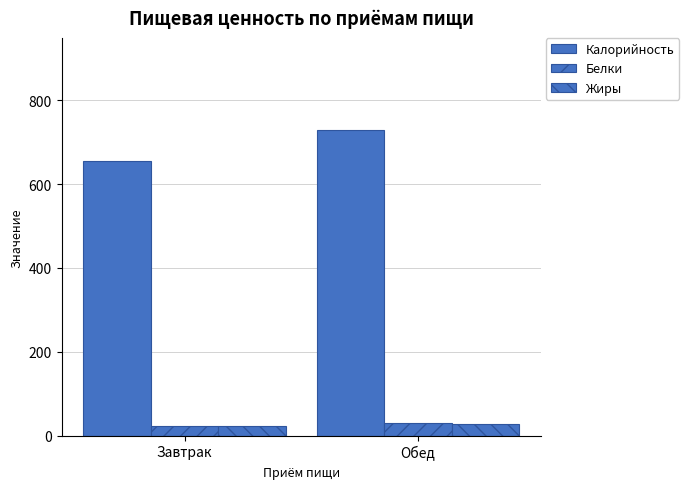

What is the sum of the Белки values at Обед and Завтрак?

53.4